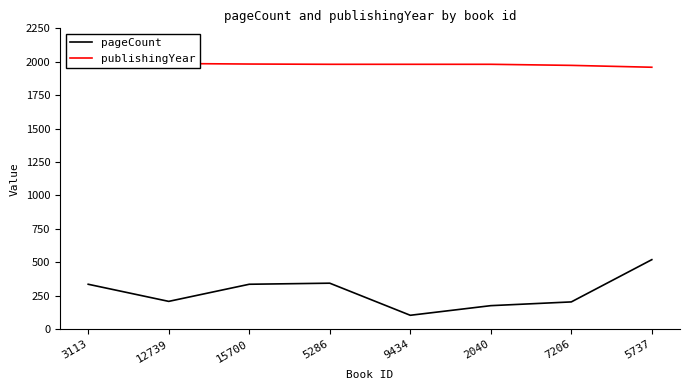

What is the label of the 8th point from the right?

3113